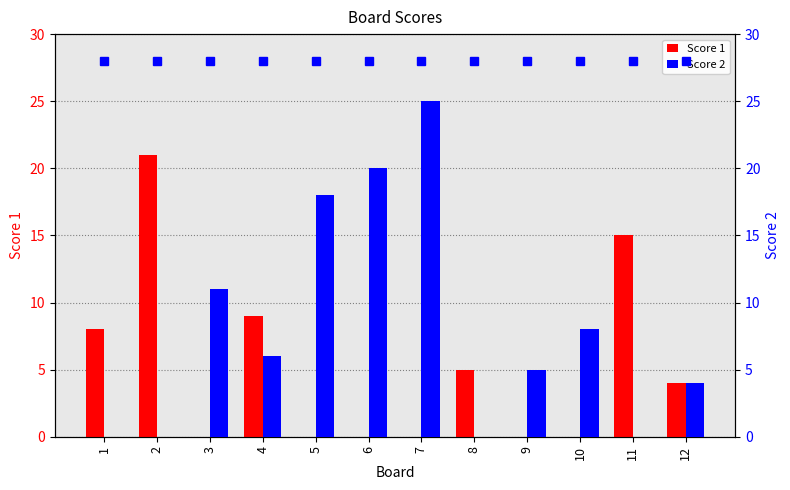

Which series changed the most between 6 and 11?

Score 2